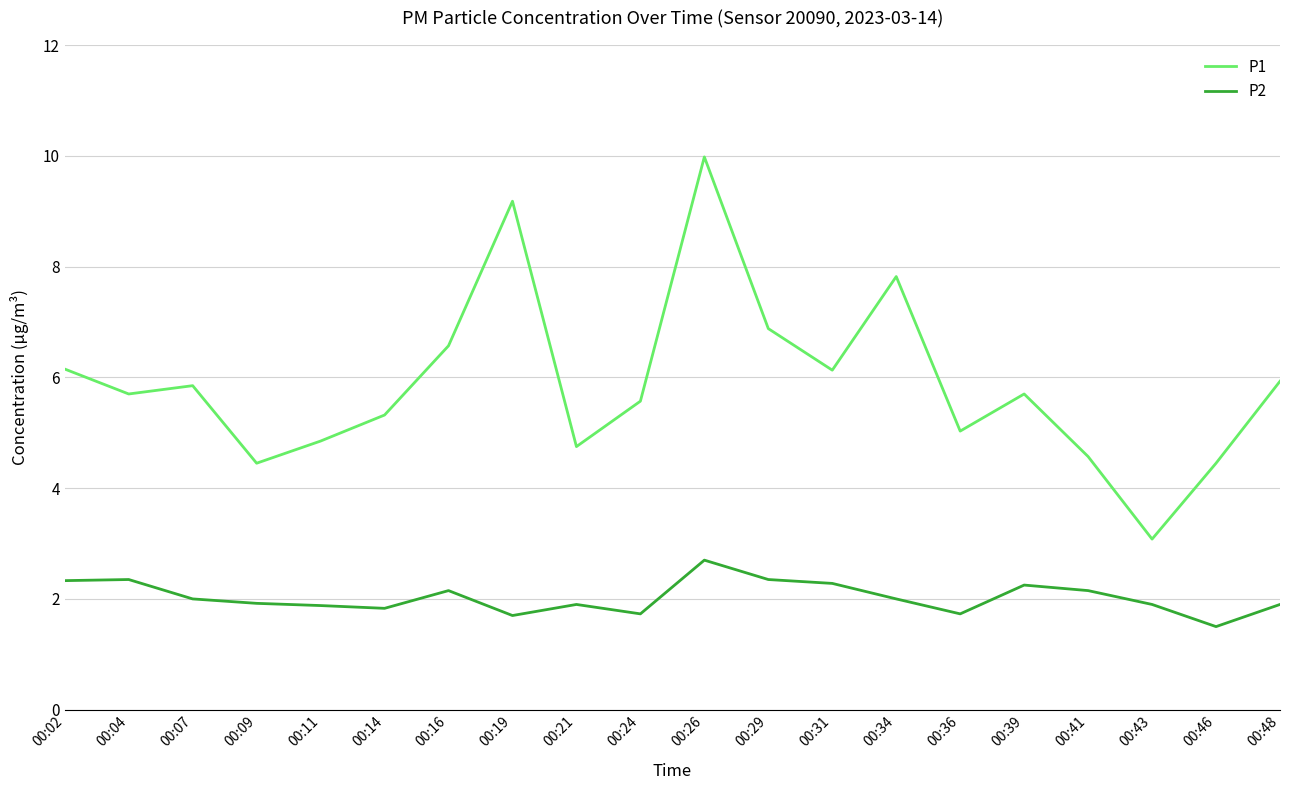

Is this an area chart (filled region under the line)?

No